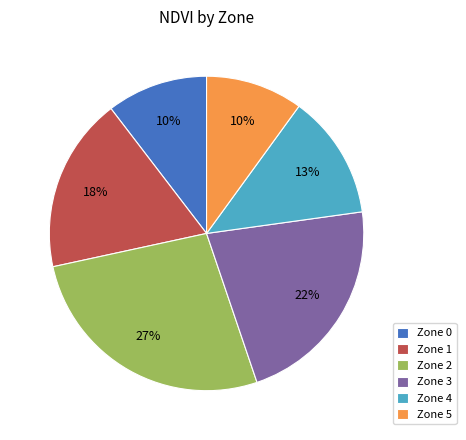

Is the sum of Zone 1 and Zone 2 greater than half?

No